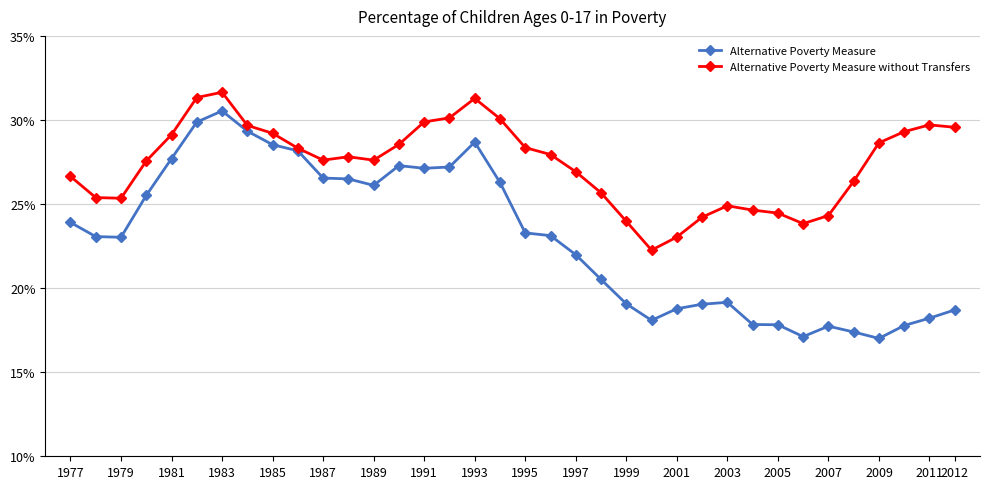

What are all the series names shown in the legend?

Alternative Poverty Measure, Alternative Poverty Measure without Transfers